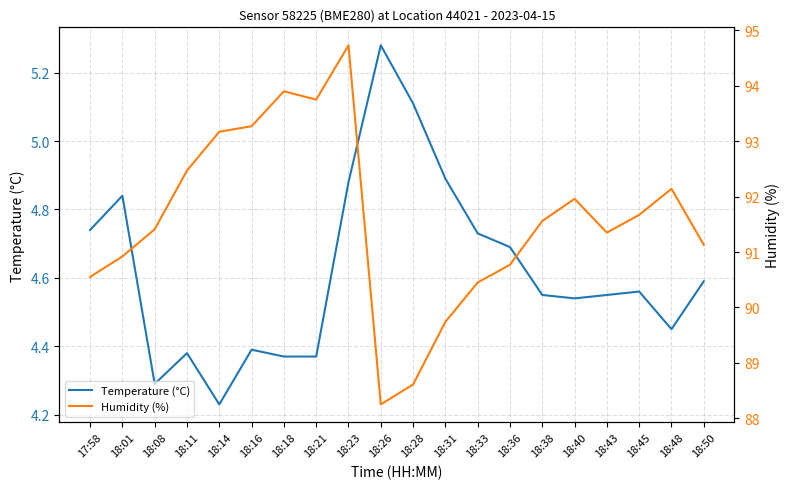

True or false: Humidity (%) and Temperature (°C) intersect in this chart.

False